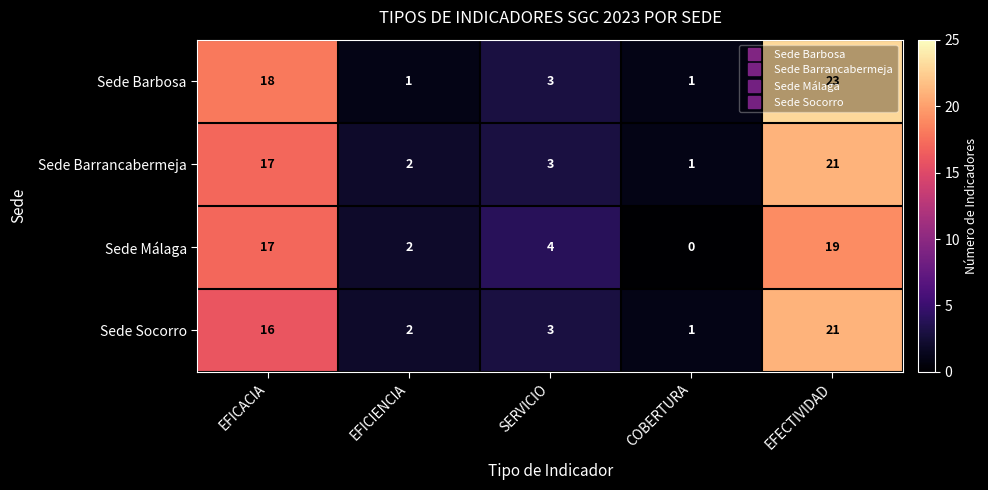

Which series has the largest range (max minus min)?

Sede Barbosa